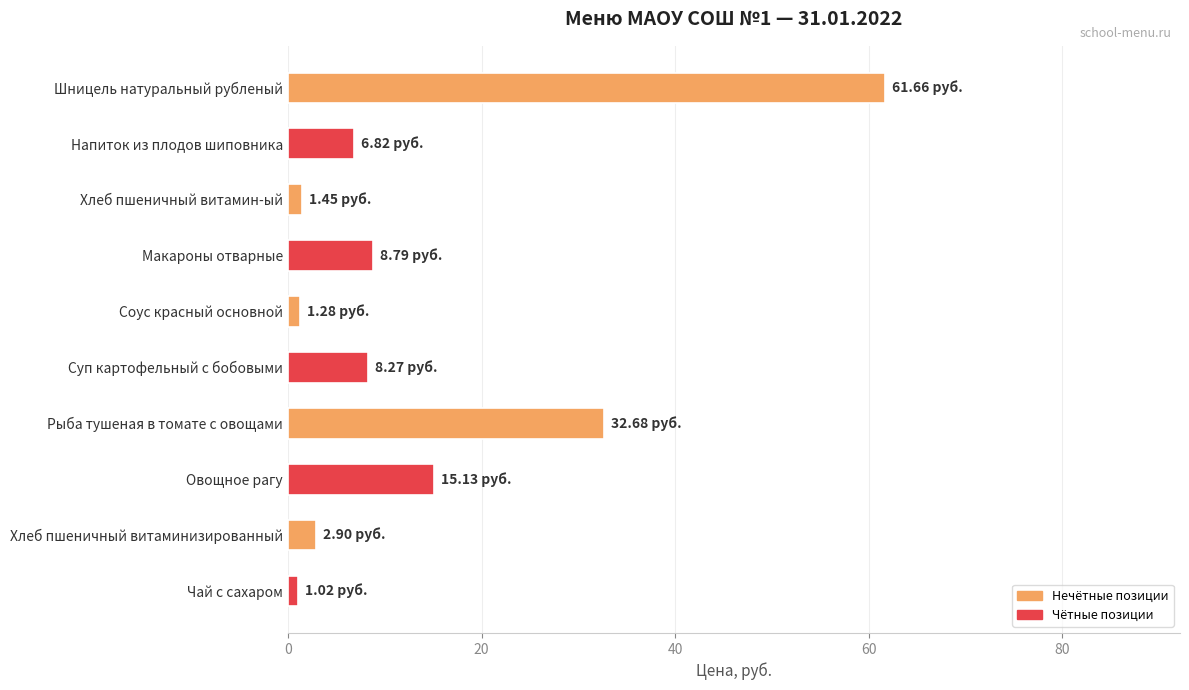

What is the average value?

14.0